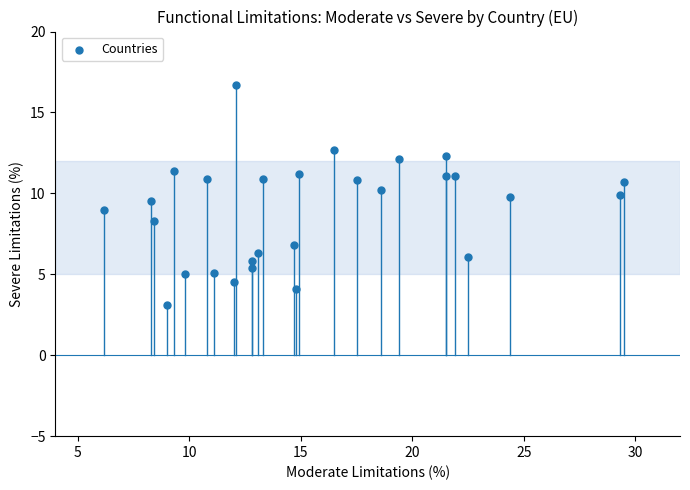

What is the range of Y values (max minus min)?

13.6